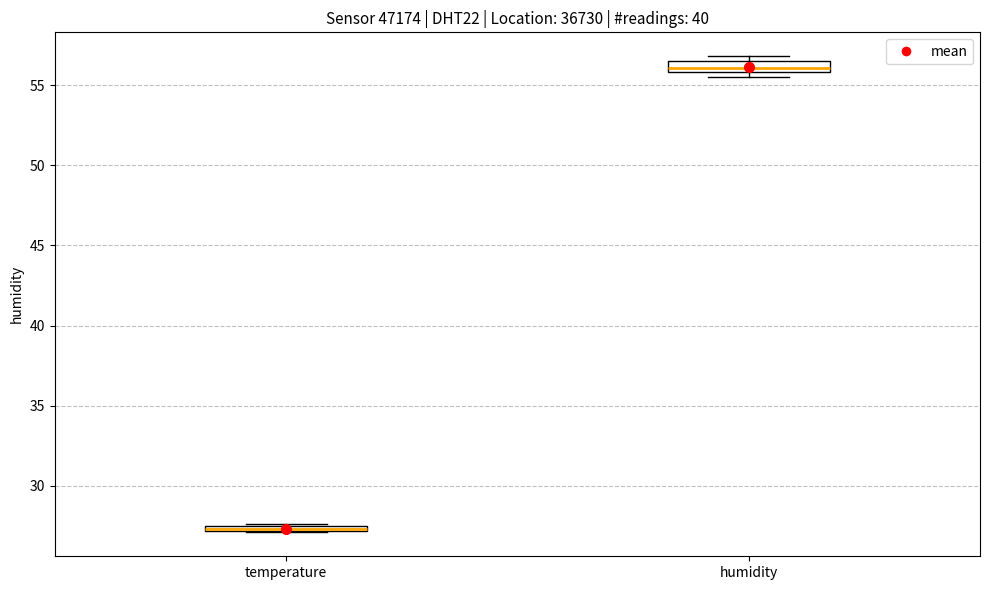

Where is the upper edge of the box for temperature on the y-axis? The values are not printed on the chart, so give them approximately, as read against the axis.

27.5